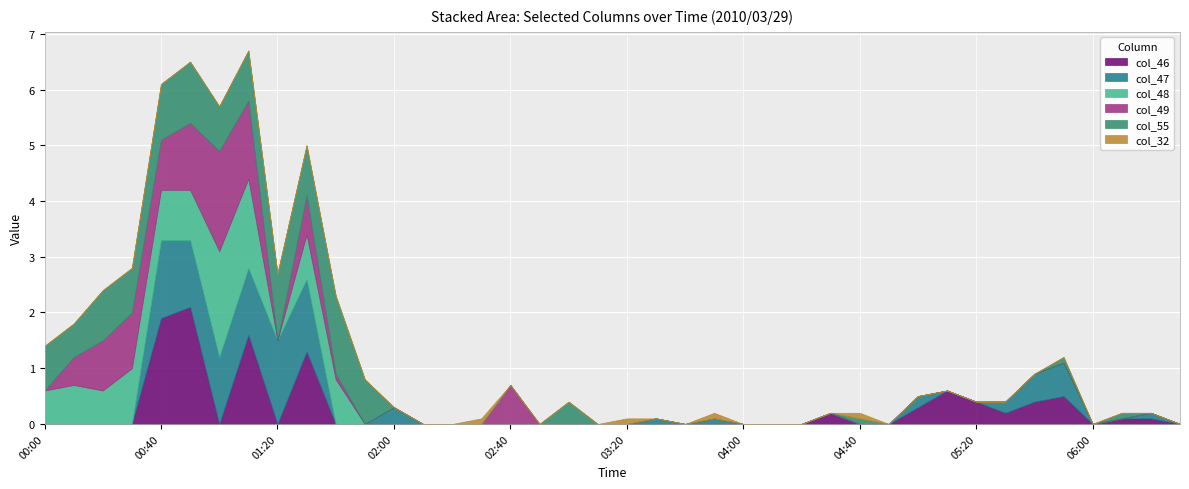

How many times do col_47 and col_48 cross each other?

2